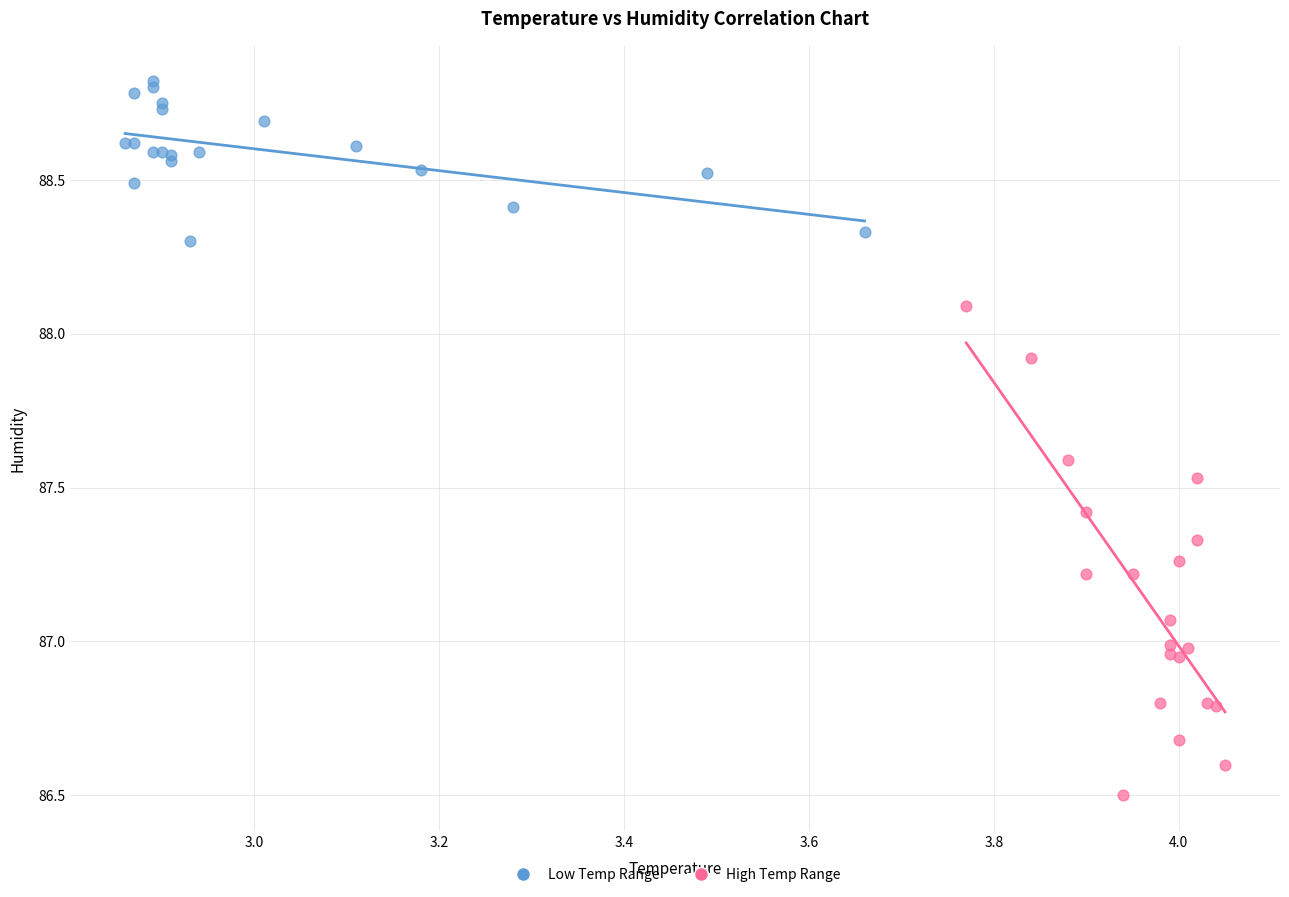

Which series contains the lowest Y value?

High Temp Range